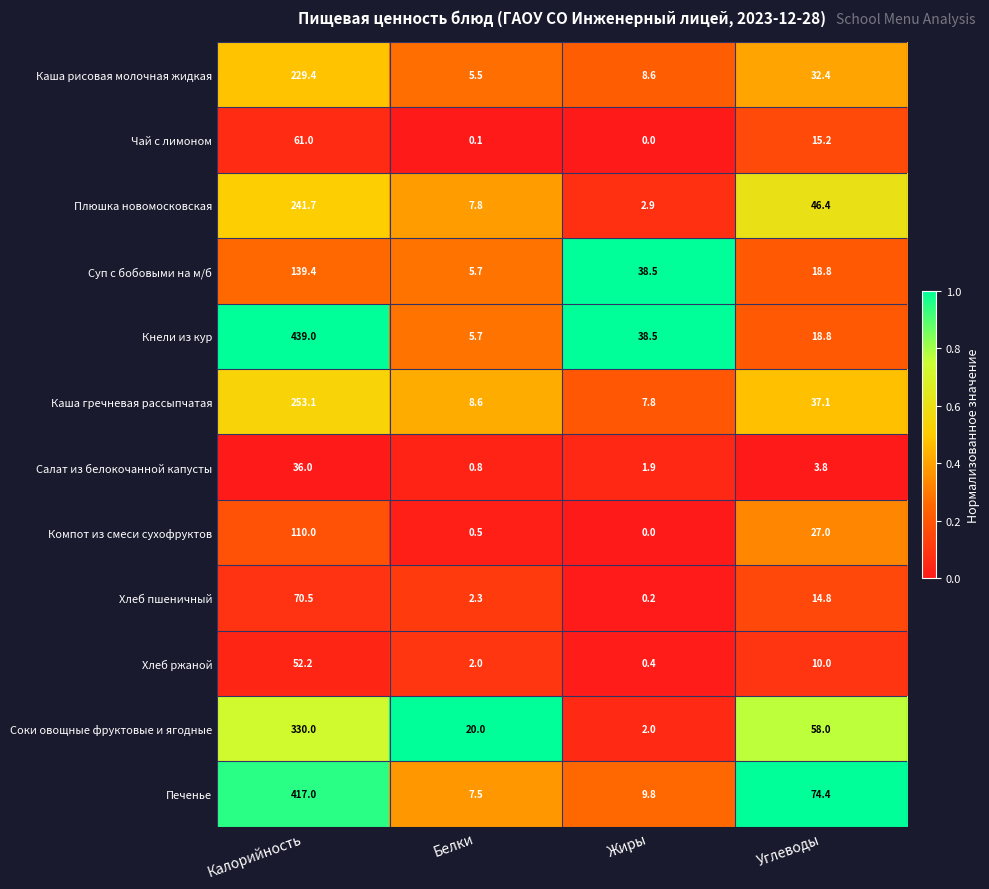

The value of Каша рисовая молочная жидкая at Жиры is 8.6. True or false?

True